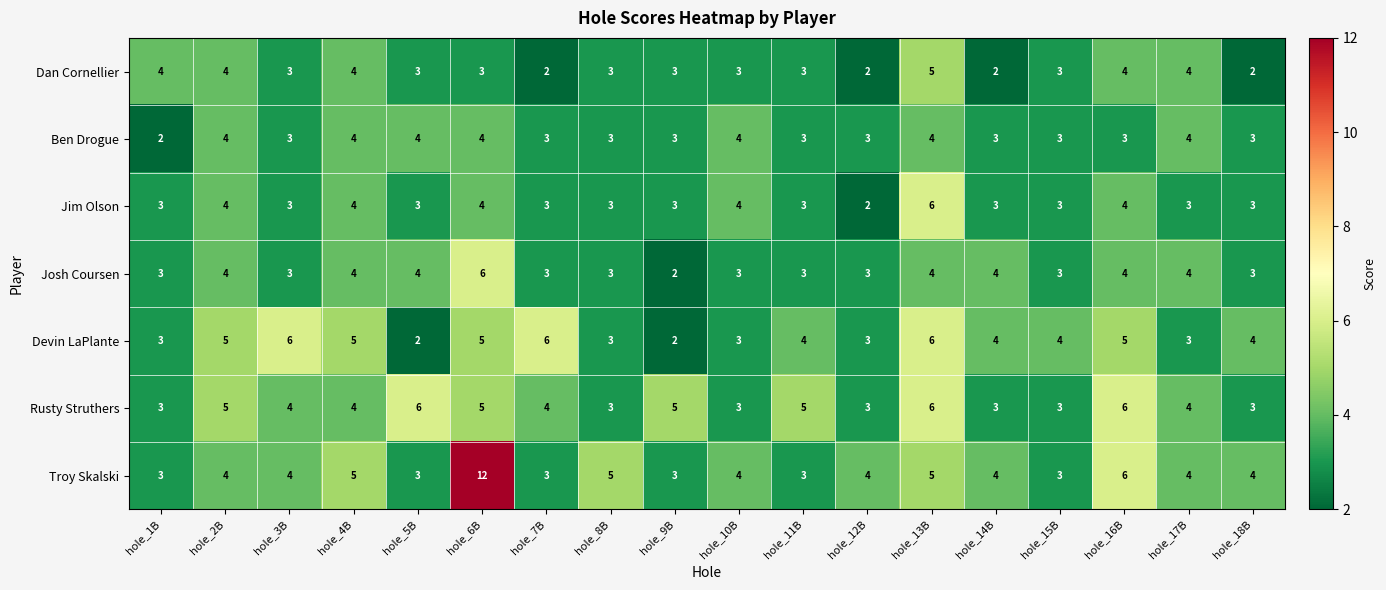

At which category does the chart reach its peak across all series?

hole_6B